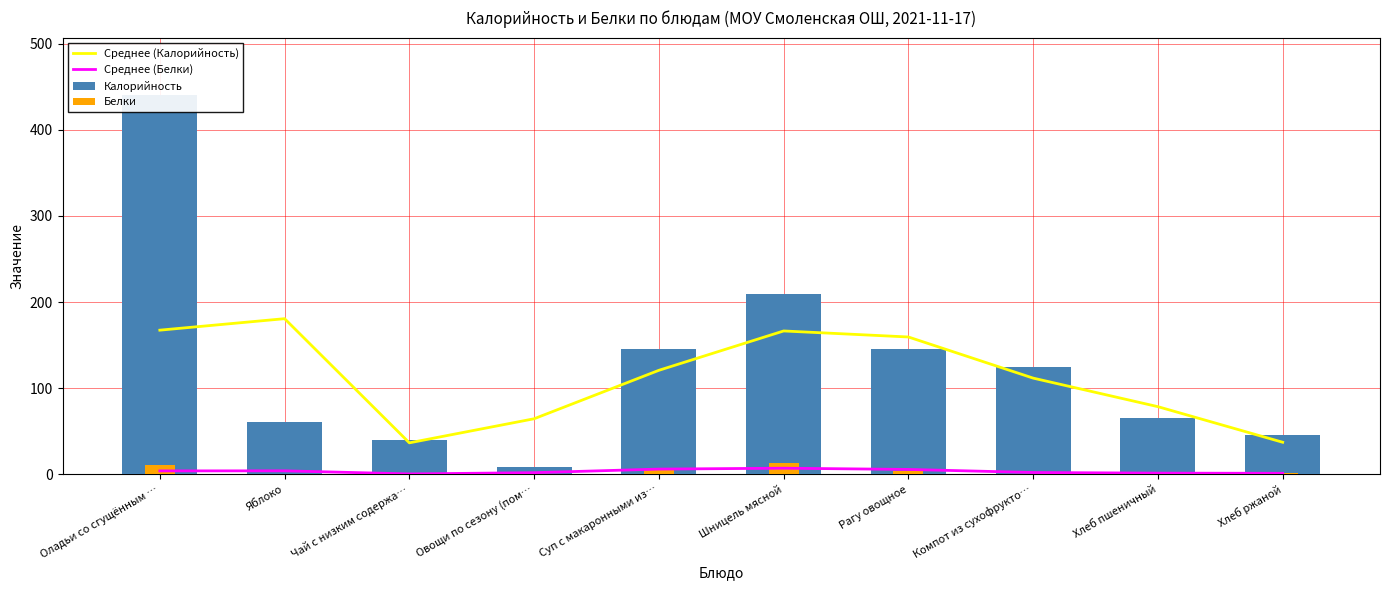

At which category does the chart reach its minimum across all series?

Чай с низким содержа…